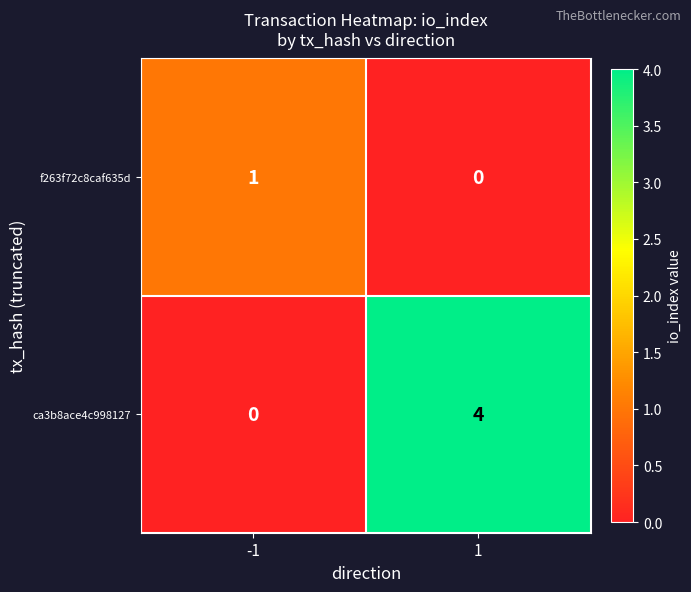

What is the maximum value for ca3b8ace4c998127?

4